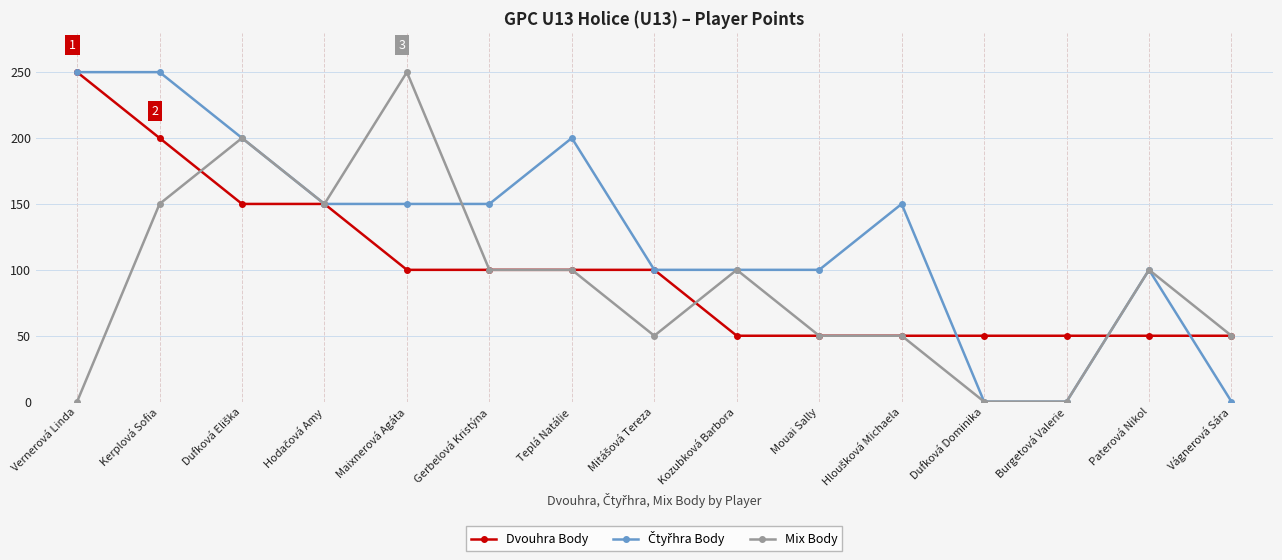

At which label does Mix Body reach its peak?

Maixnerová Agáta